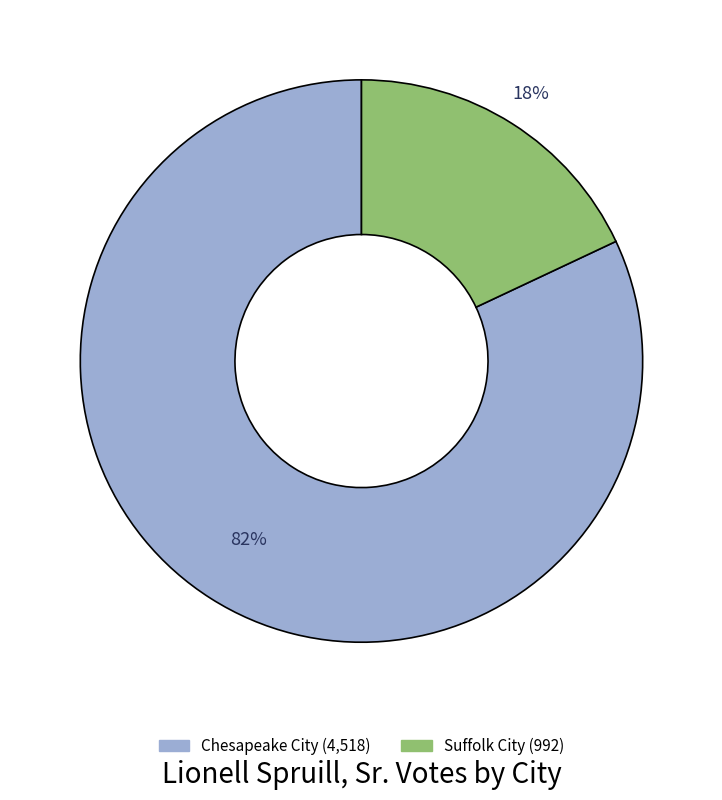

To the nearest percent, what is the average slice percentage?

50%